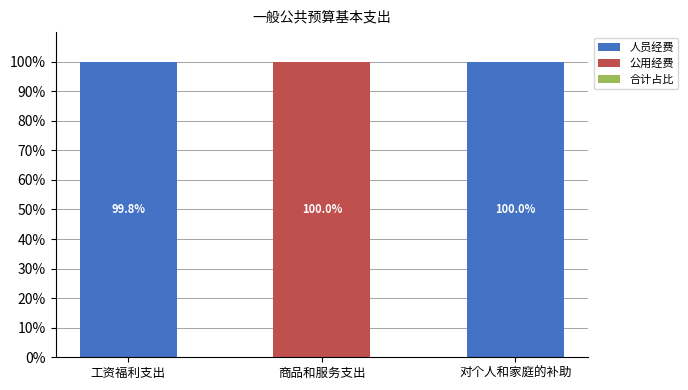

What is the total value across all series at 商品和服务支出?

100.0